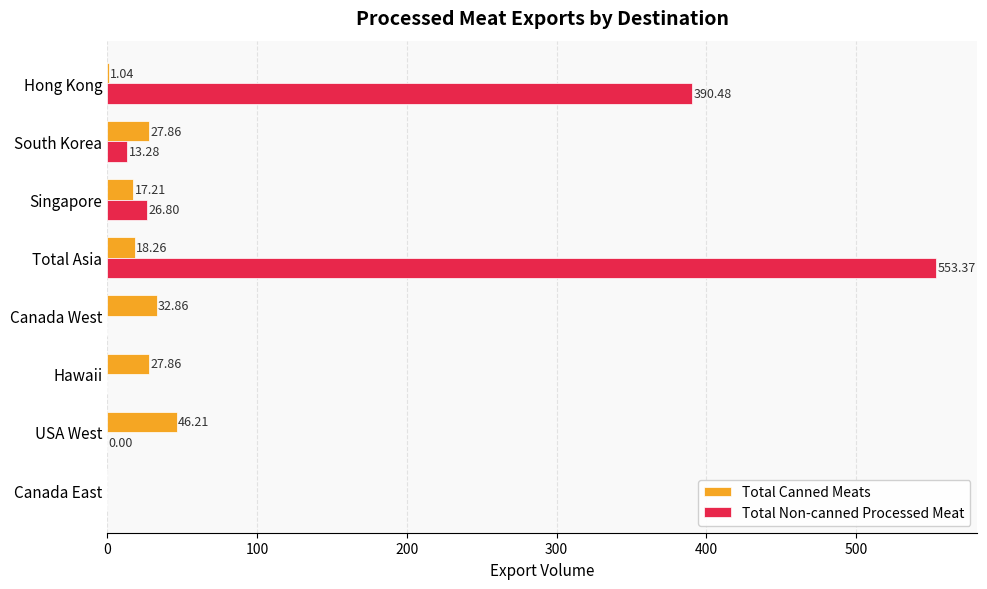

At which category is the sum across all series the highest?

Total Asia